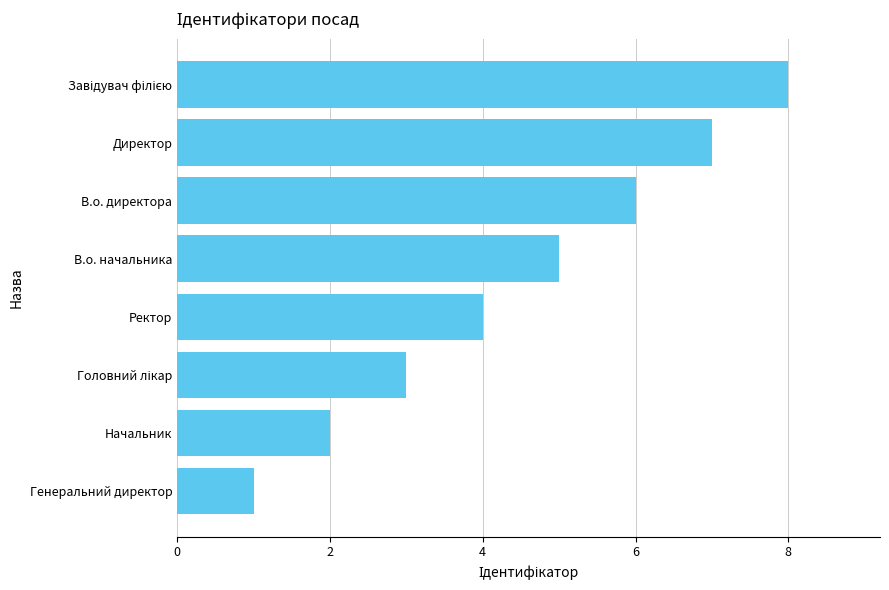

The value at В.о. директора is 4. True or false?

False